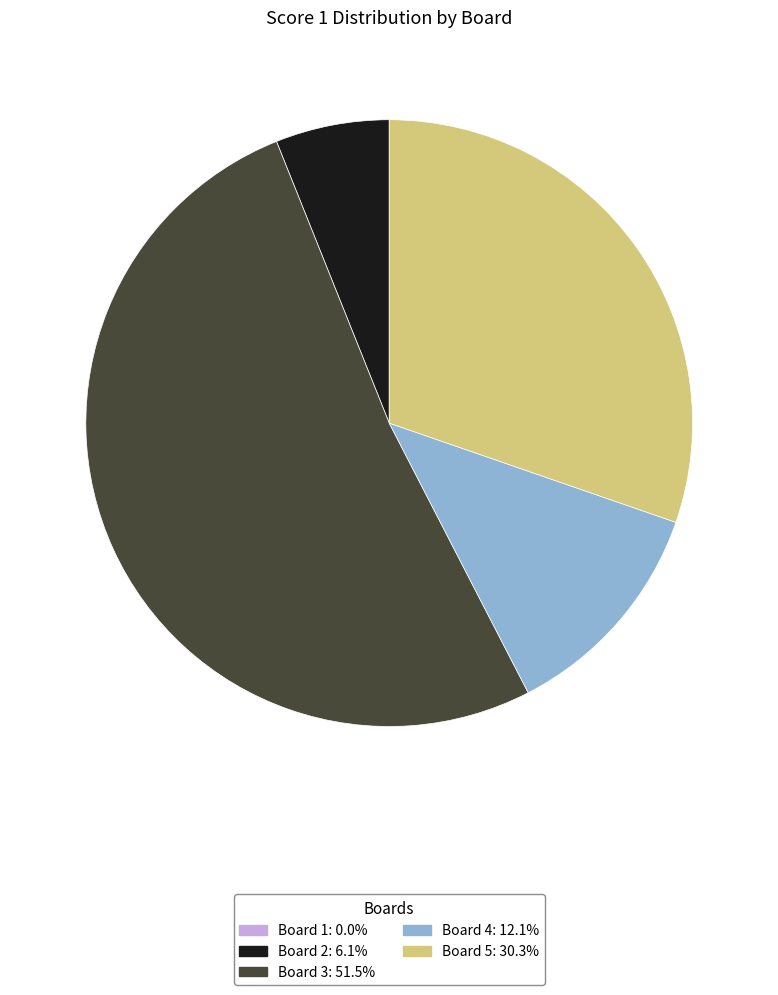

Does any single category account for the majority?

Yes